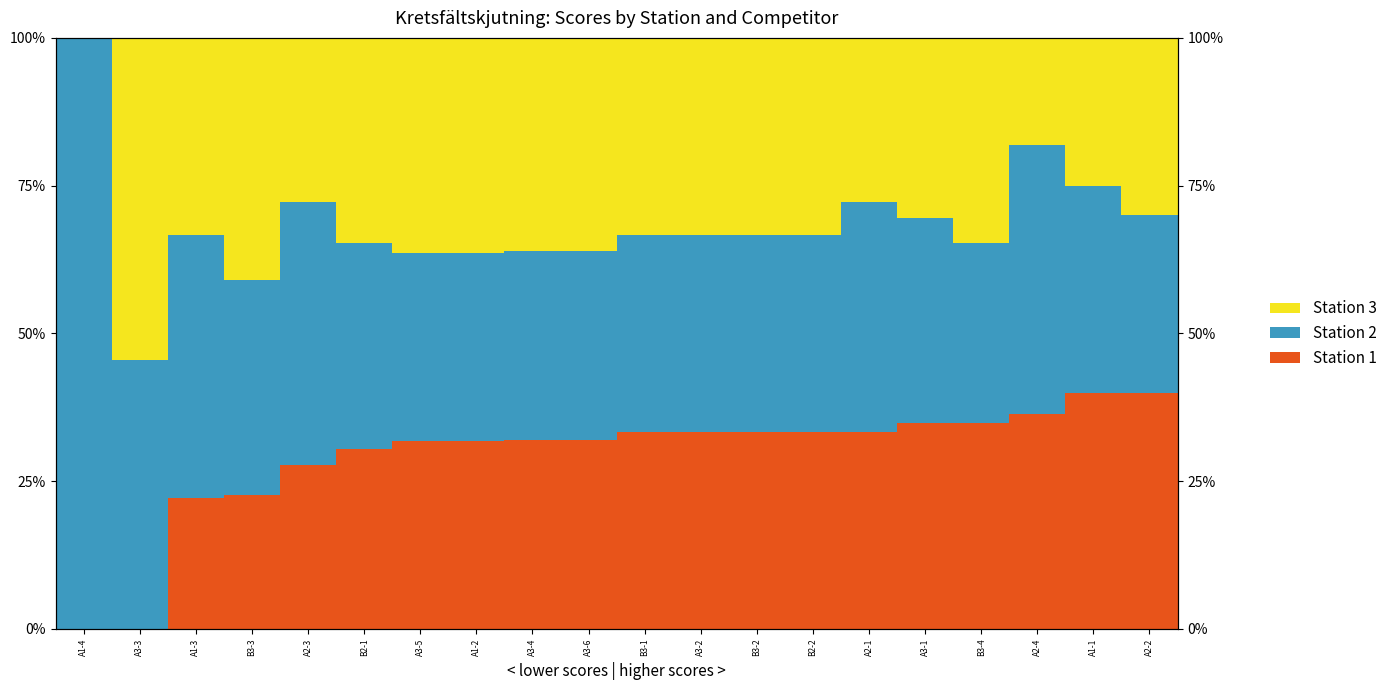

What is the value of the Station 1 bar at the 10th from the left?

32.0